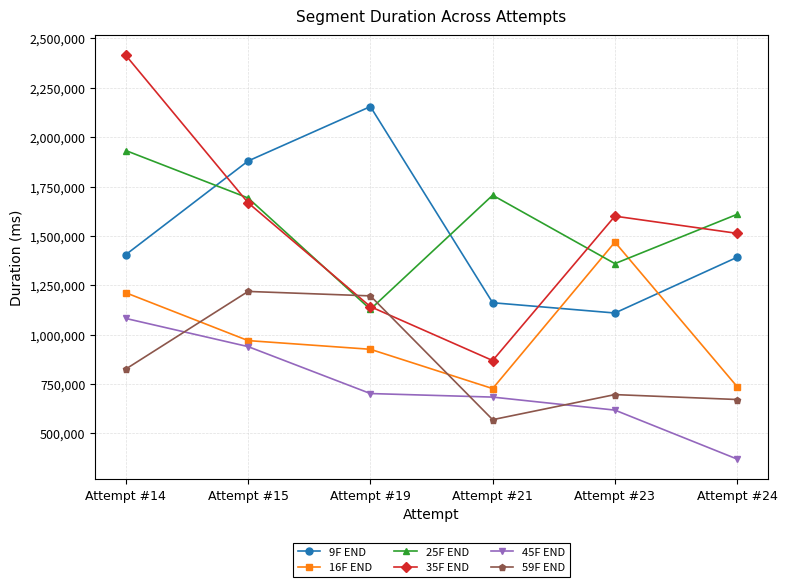

At which label does 45F END reach its peak?

Attempt #14